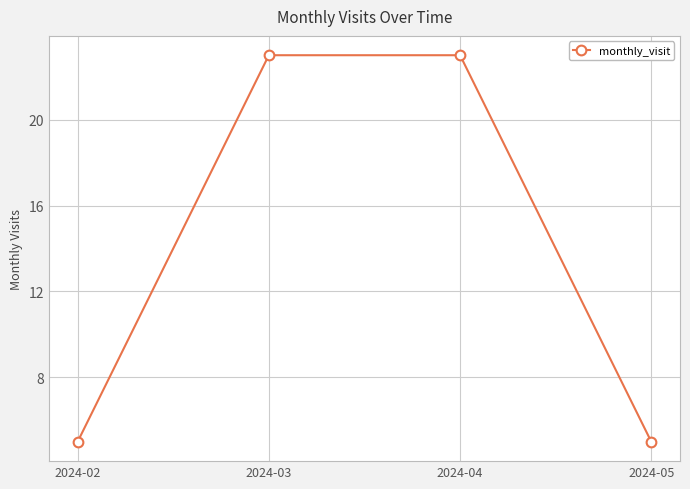

What is the difference between the values at 2024-05 and 2024-03?

18